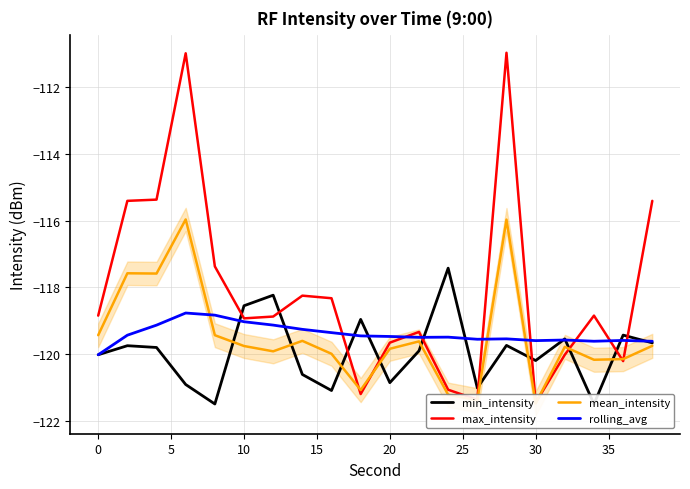

Is it true that rolling_avg equals -119.6 at 30?

True